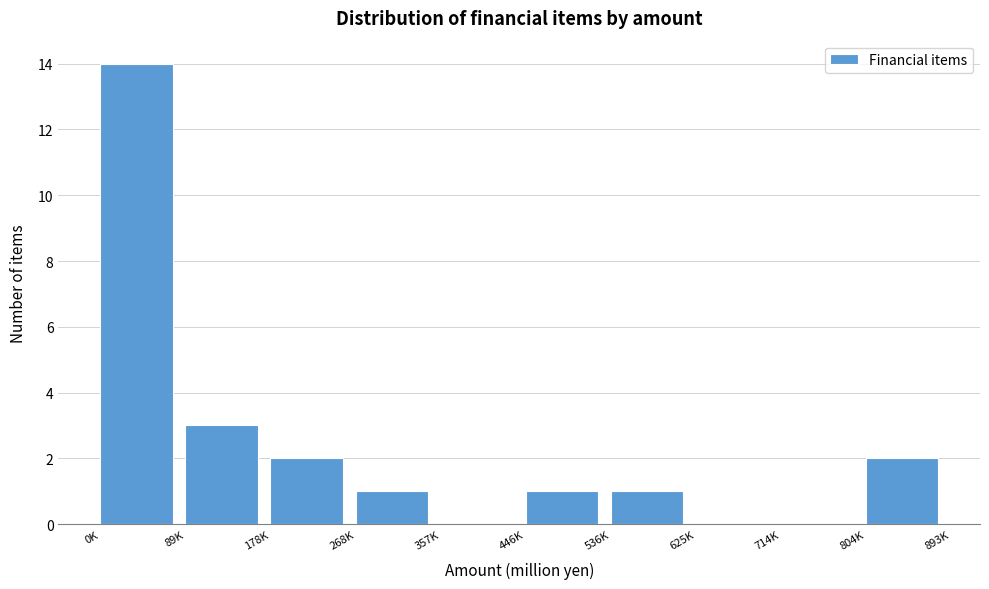

Reading right to left, what are all the values shown in this chart?

804K=2	714K=0	625K=0	536K=1	446K=1	357K=0	268K=1	178K=2	89K=3	0K=14